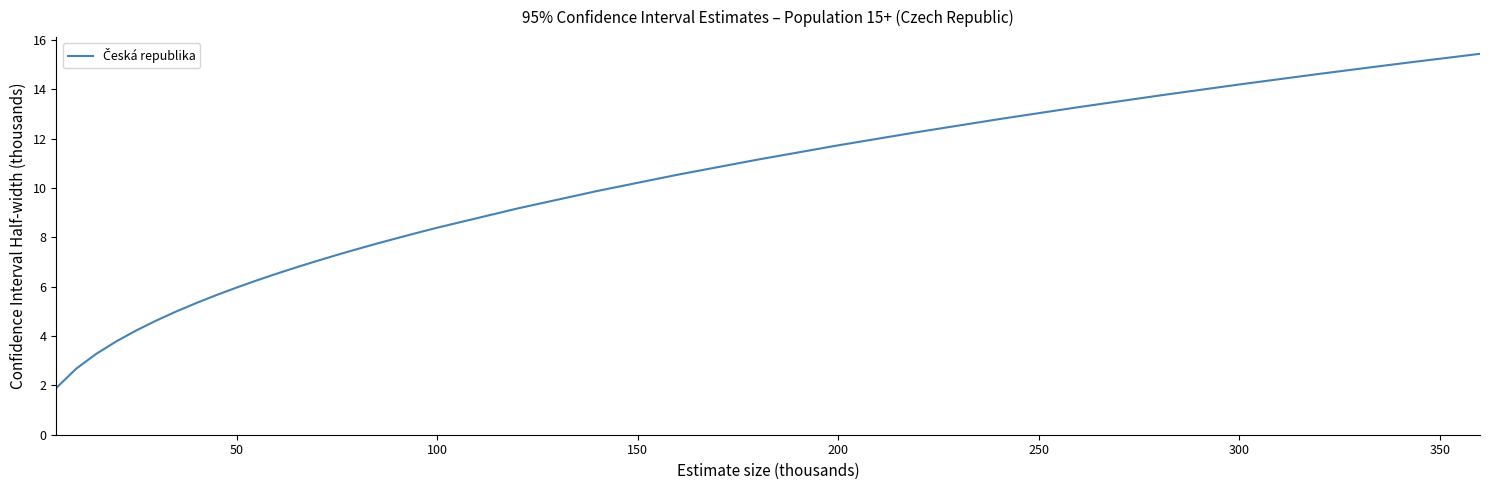

What is the difference between the maximum and minimum values?

13.5